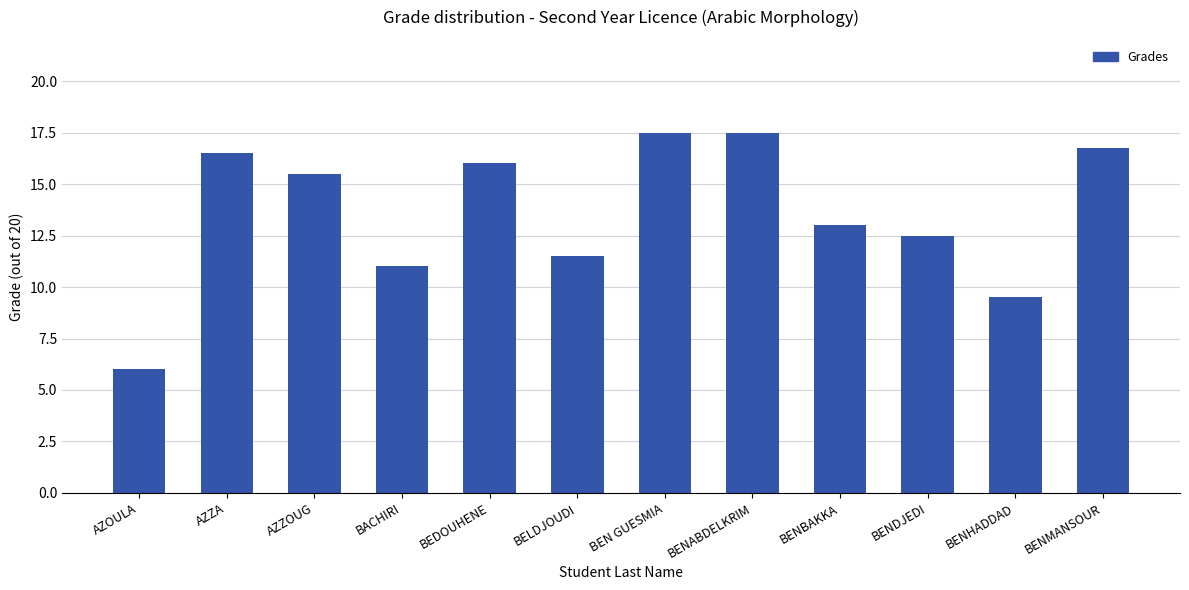

What is the average value?

13.6